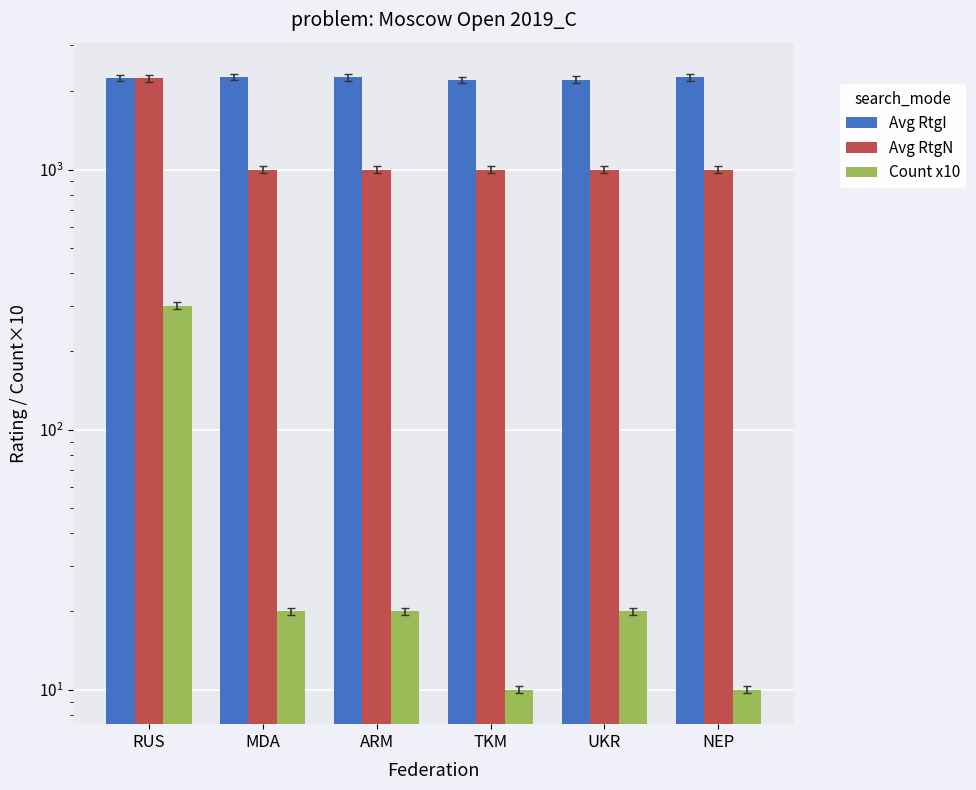

What position from the right is RUS?

6